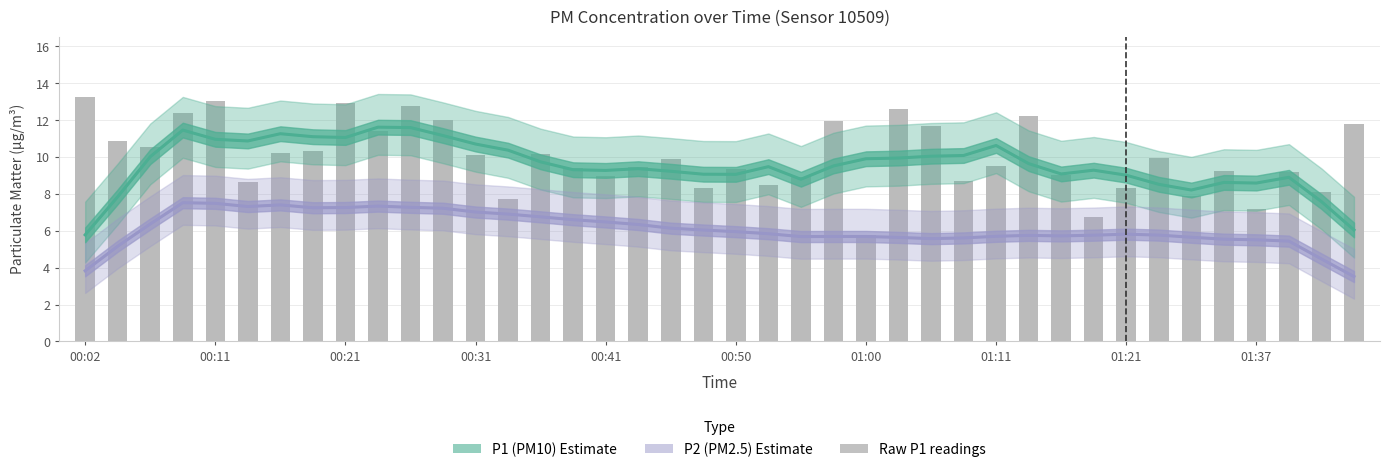

Which series has the widest spread of values?

P1 (PM10)